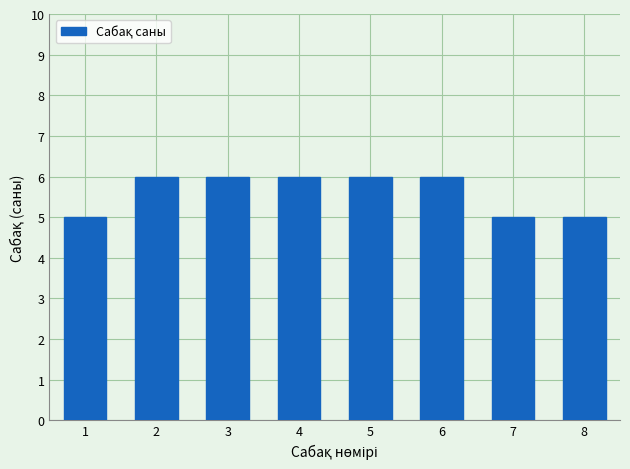

Reading left to right, what are all the values shown in this chart?

5	6	6	6	6	6	5	5